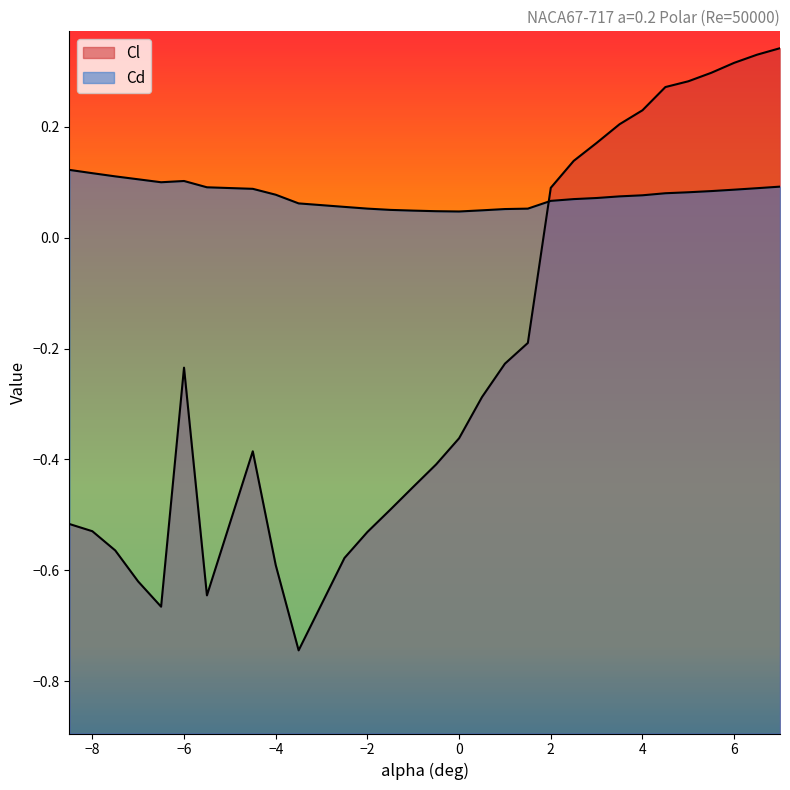

What is the average value of the Cd series?

0.1